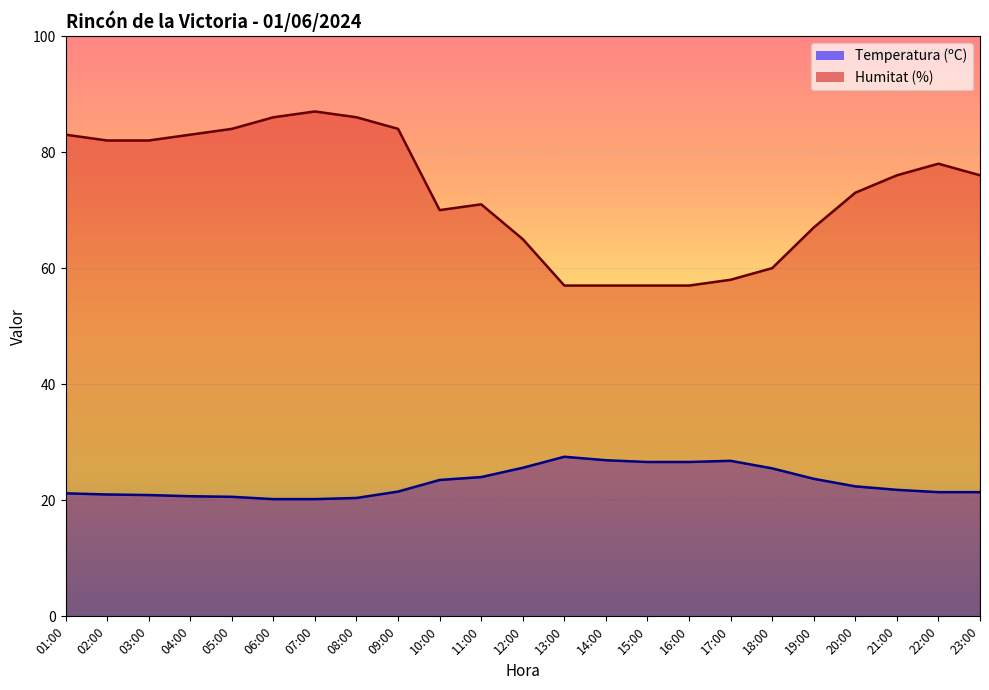

True or false: Humitat (%) and Temperatura (ºC) intersect in this chart.

False